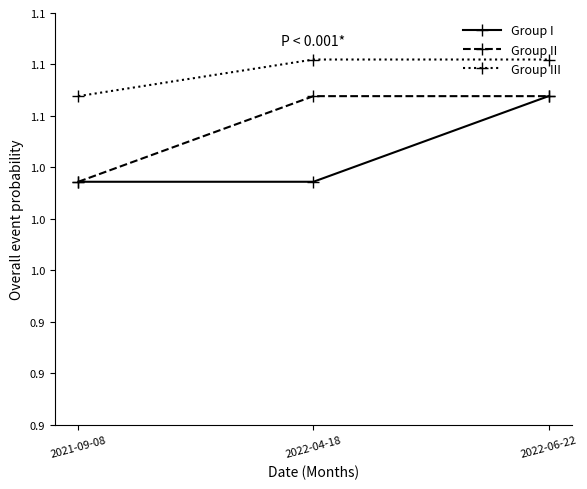

Reading left to right, list all the values displayed in this chart.

Group I: 2021-09-08=1.0	2022-04-18=1.0	2022-06-22=1.1
Group II: 2021-09-08=1.0	2022-04-18=1.1	2022-06-22=1.1
Group III: 2021-09-08=1.1	2022-04-18=1.1	2022-06-22=1.1